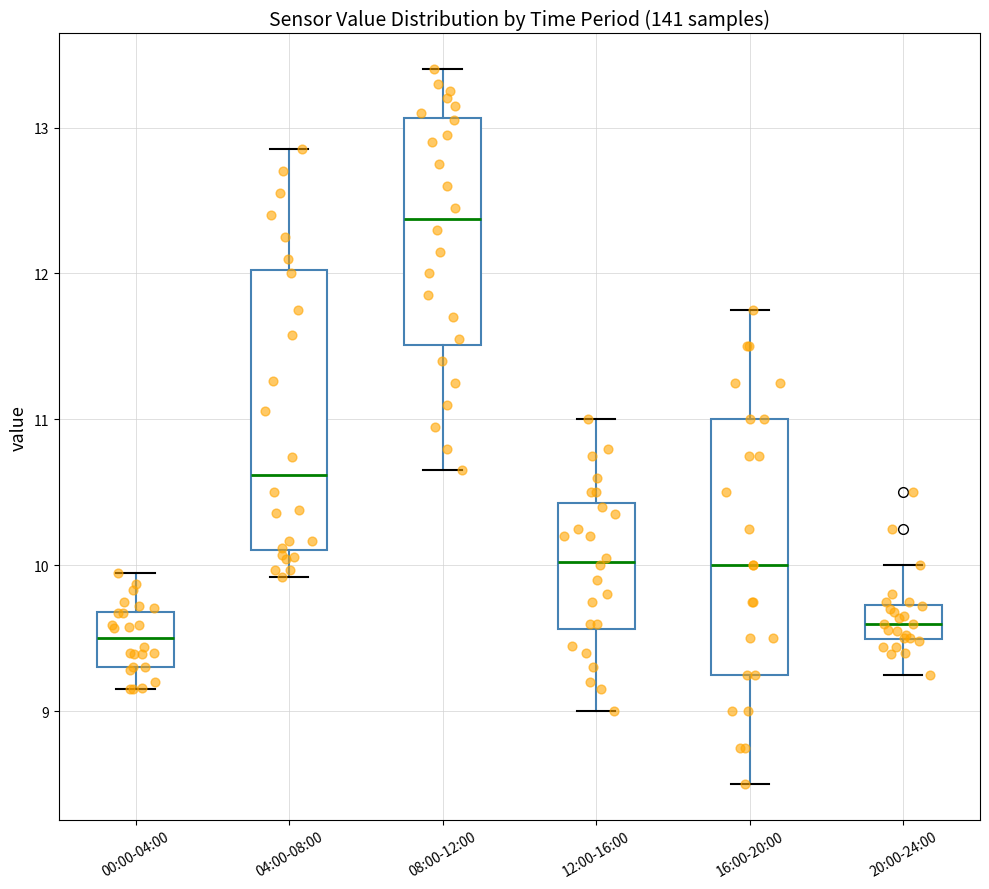

Which box has the highest median line?

08:00-12:00